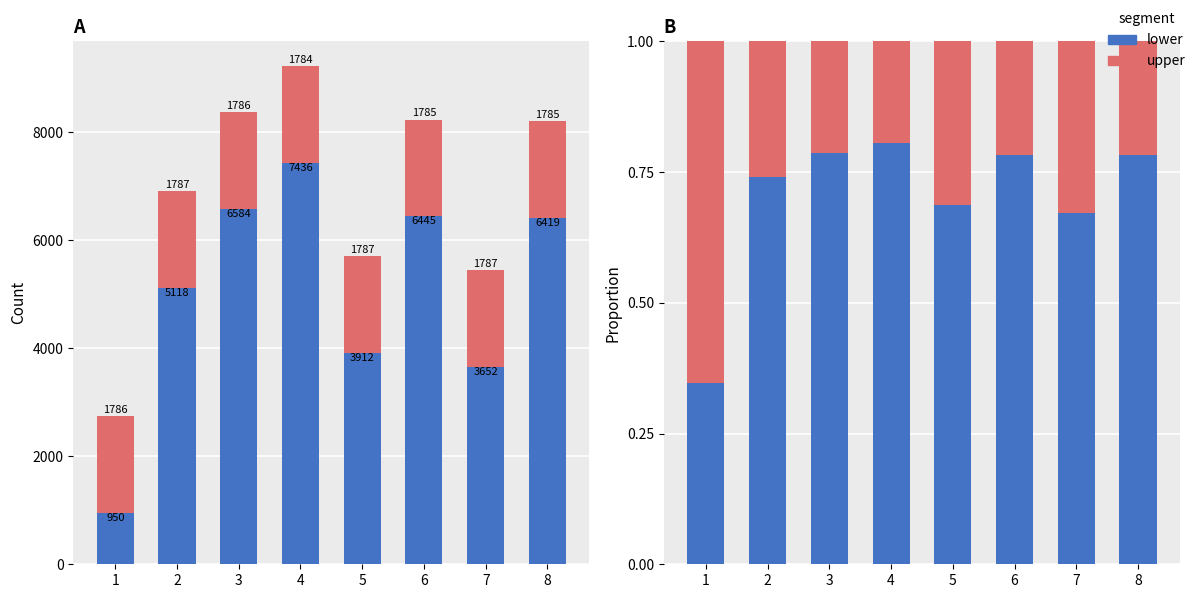

How many bars are there in each group?

2